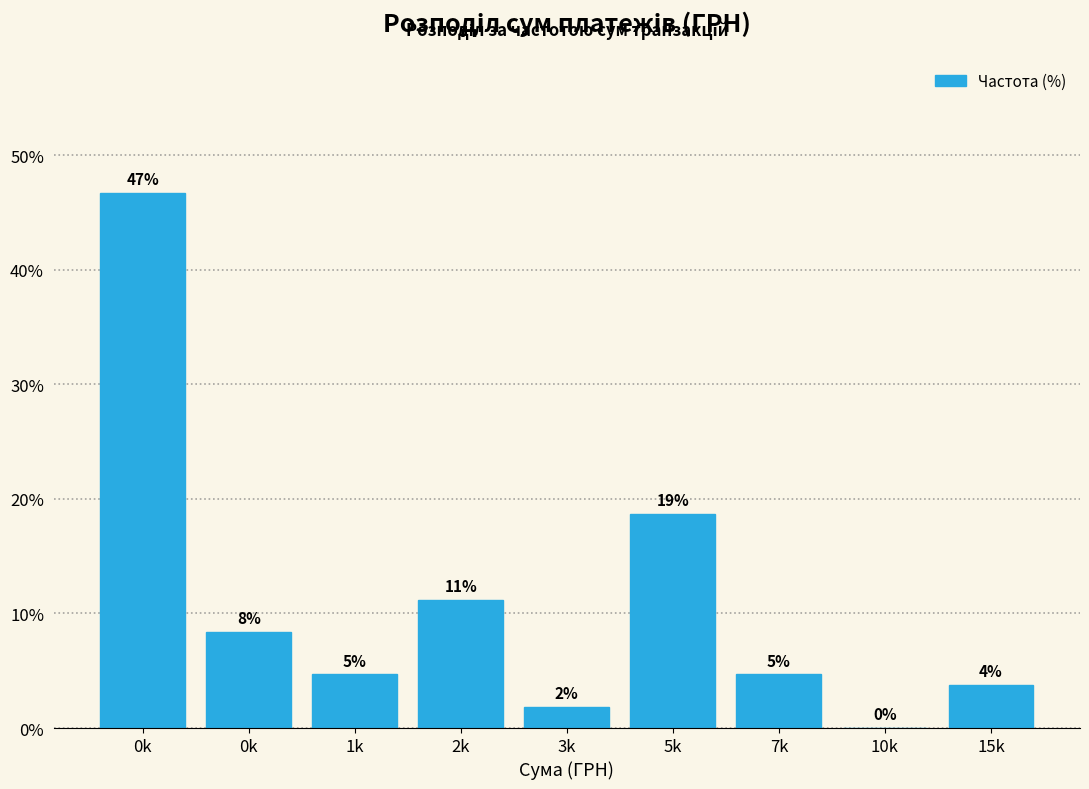

Are the bars horizontal?

No